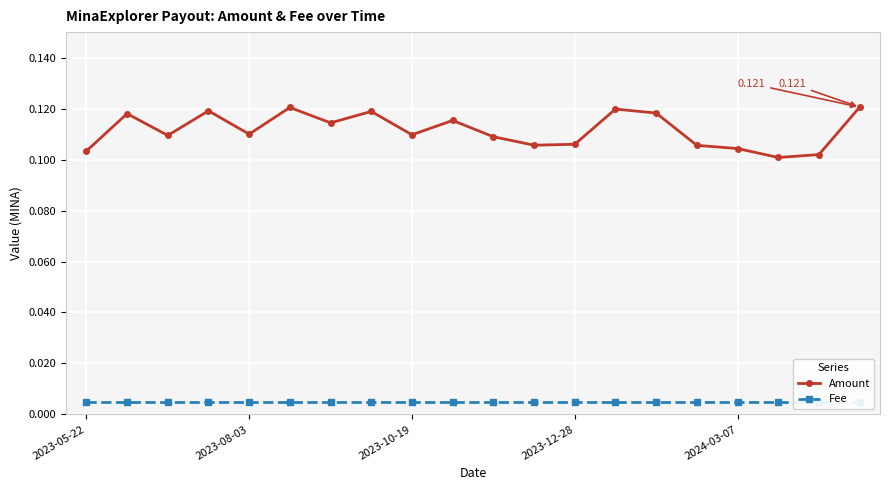

True or false: Amount and Fee cross at least once.

False